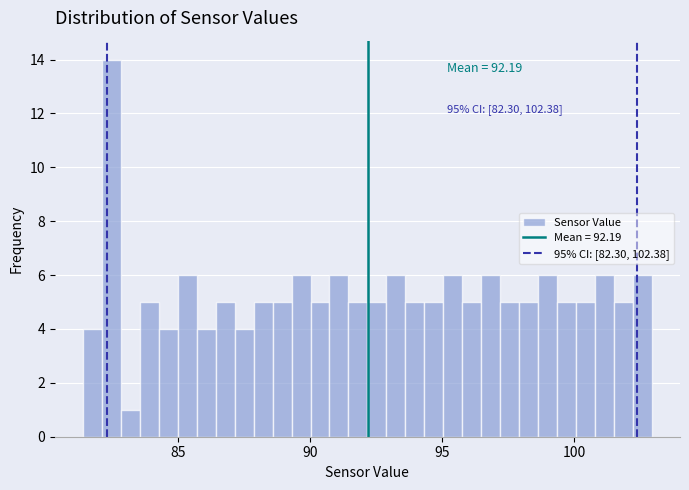

Around what value on the x-axis is the tallest bar? Give the approximate position of its centre, as read against the axis.

82.5